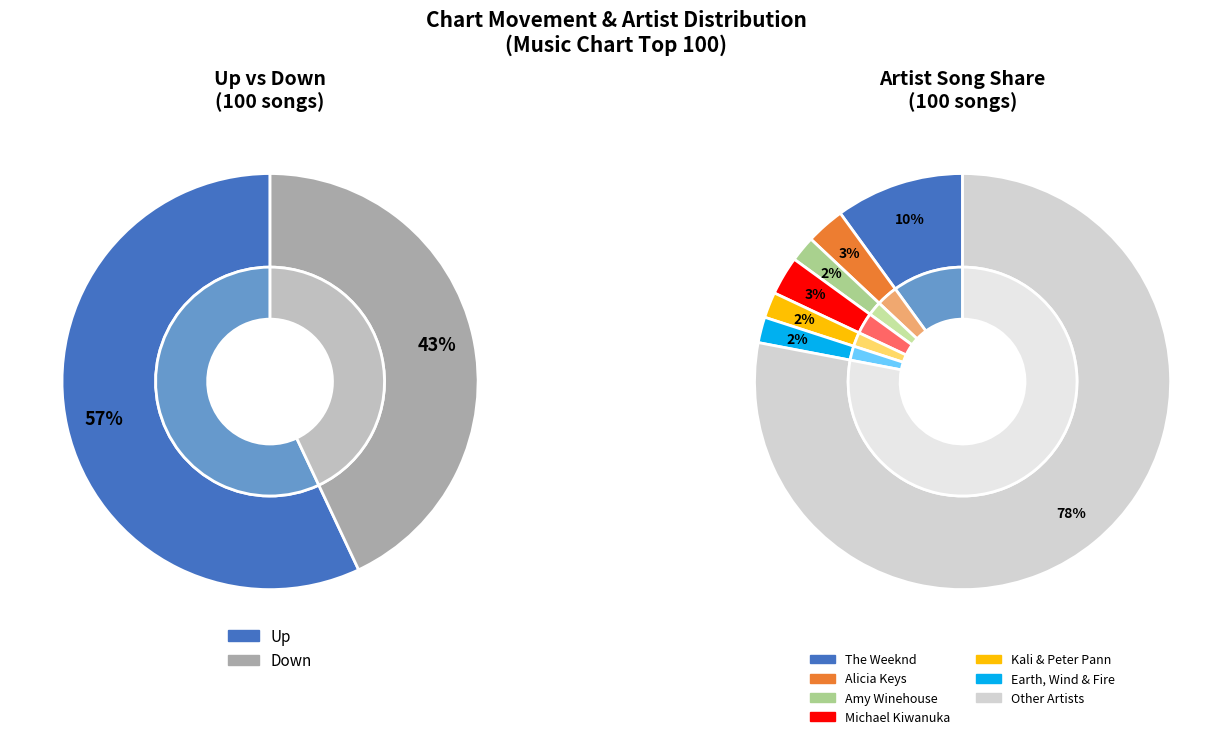

What is the majority slice?

up